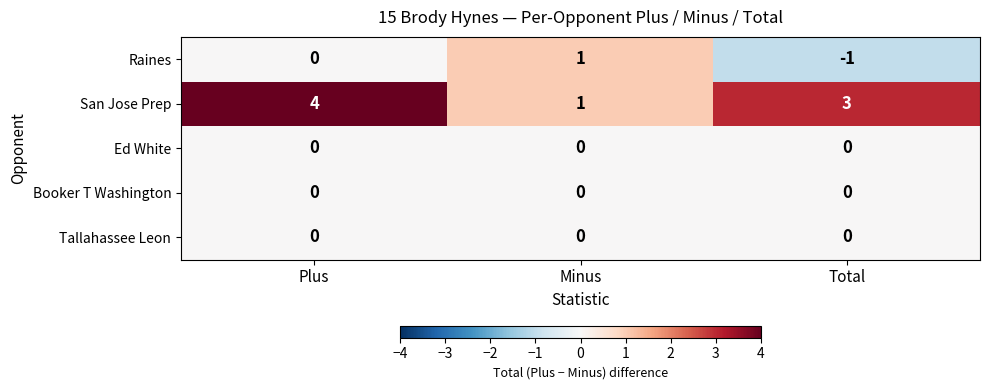

Which series has the widest spread of values?

San Jose Prep